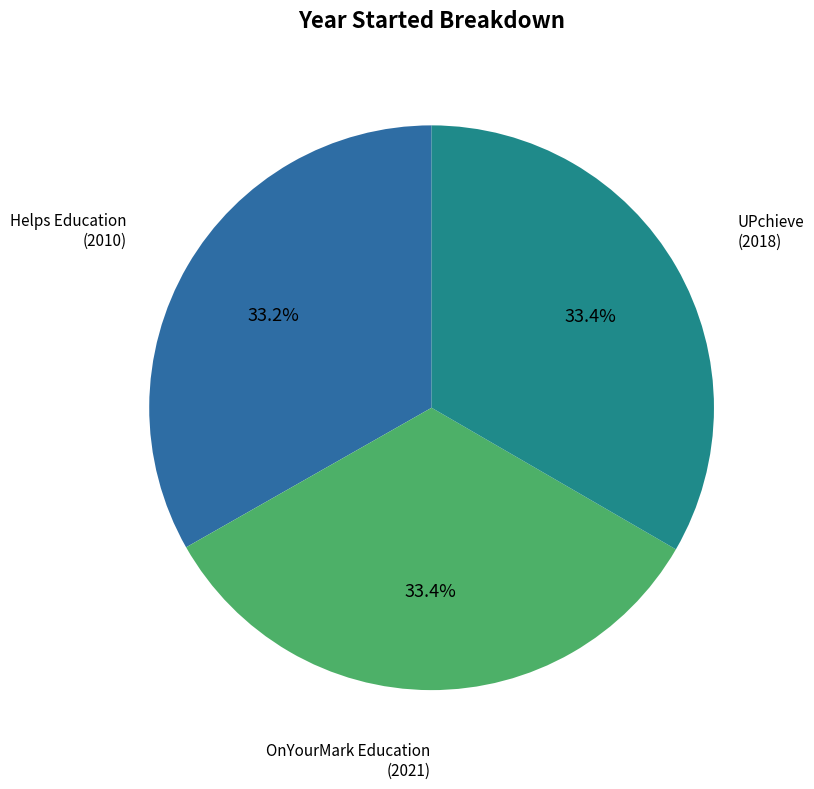

Does any single category account for the majority?

No